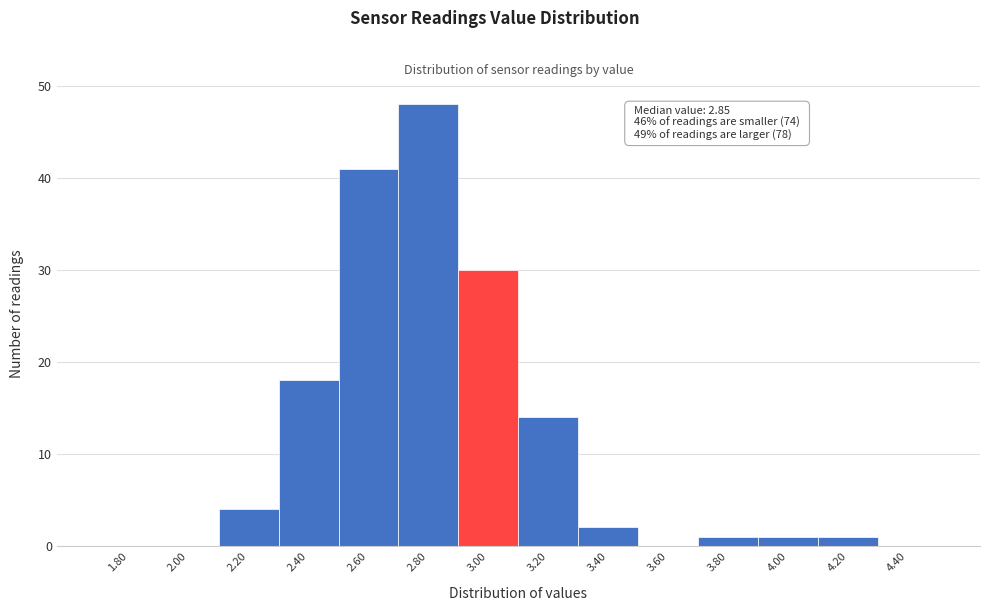

Reading left to right, extract all data points from this chart.

1.80=0	2.00=0	2.20=4	2.40=18	2.60=41	2.80=48	3.00=30	3.20=14	3.40=2	3.60=0	3.80=1	4.00=1	4.20=1	4.40=0